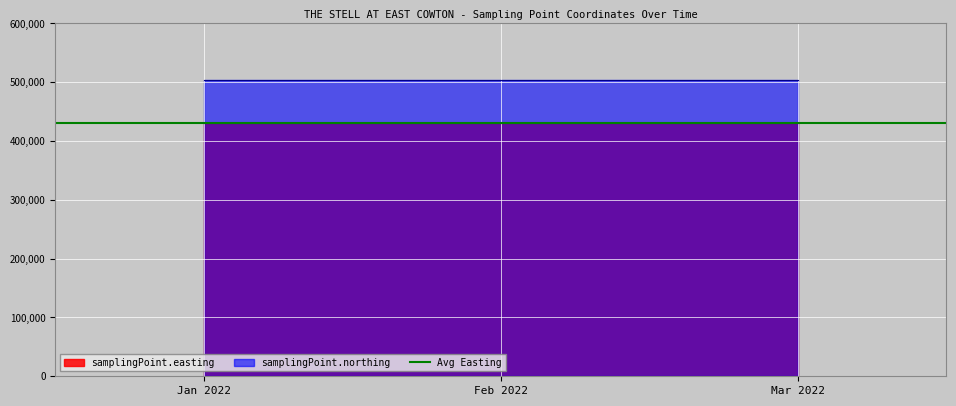

What is the sum of the samplingPoint.northing values at 2022-01-04T13:16:00 and 2022-02-08T12:40:00?

1006514